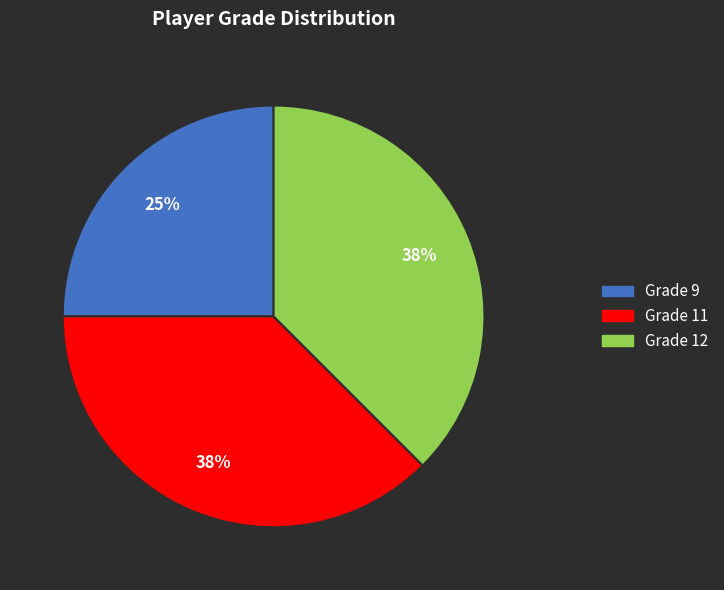

Combined, do Grade 9 and Grade 12 account for over 50%?

Yes